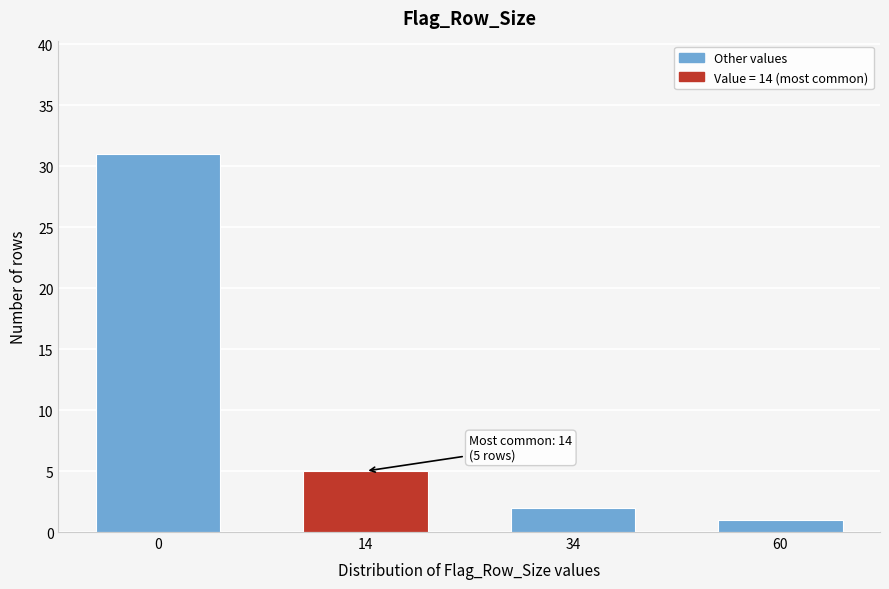

Reading right to left, extract all data points from this chart.

60=1	34=2	14=5	0=31